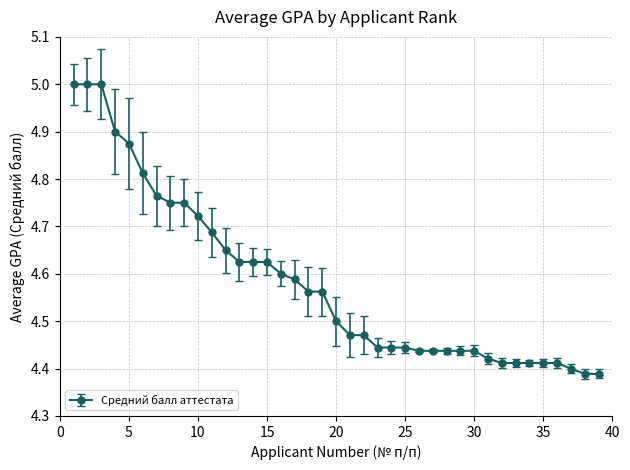

What is the difference between the maximum and minimum values?

0.6